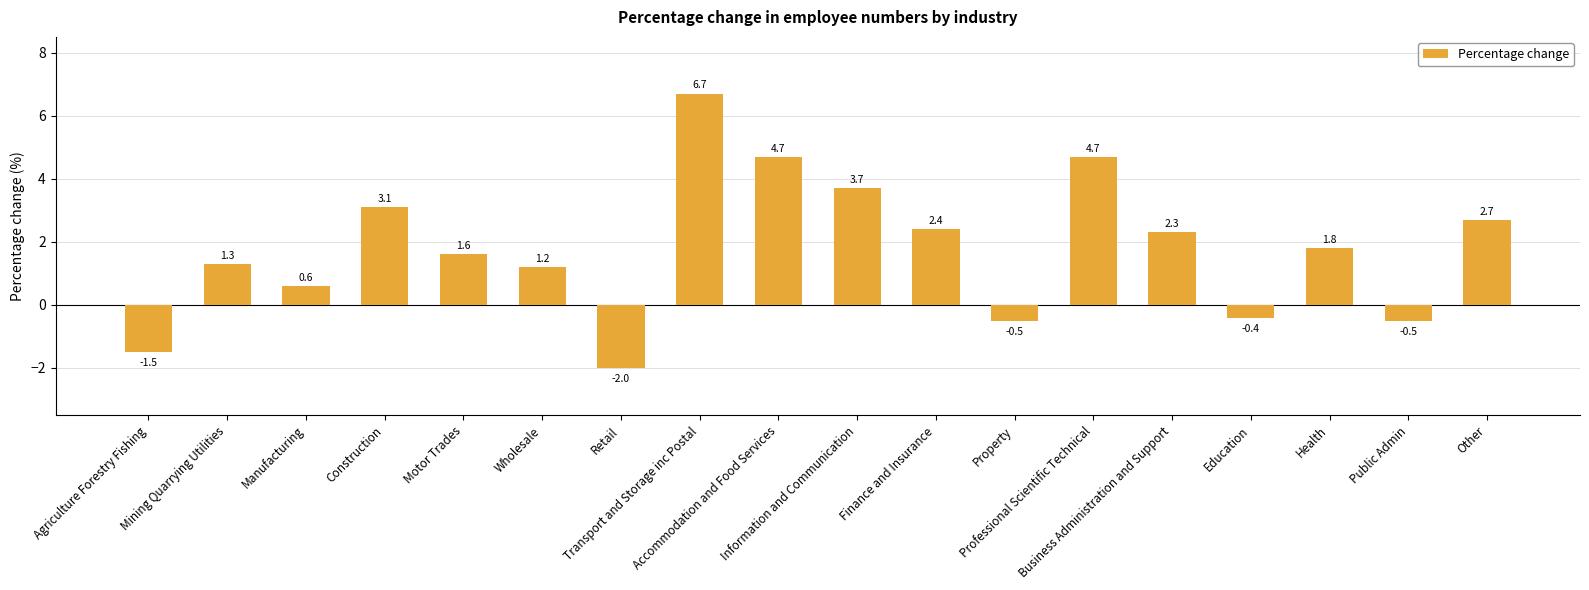

How many positive values are there?

13